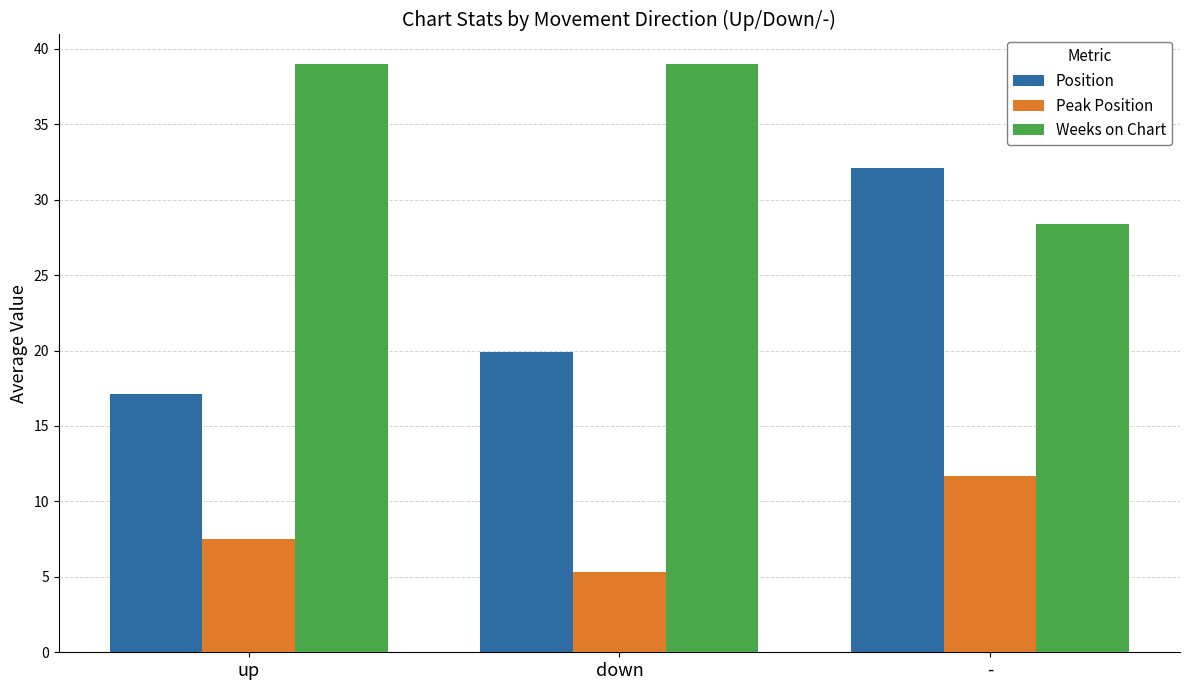

The Weeks on Chart series shows 28.4 at -. True or false?

True